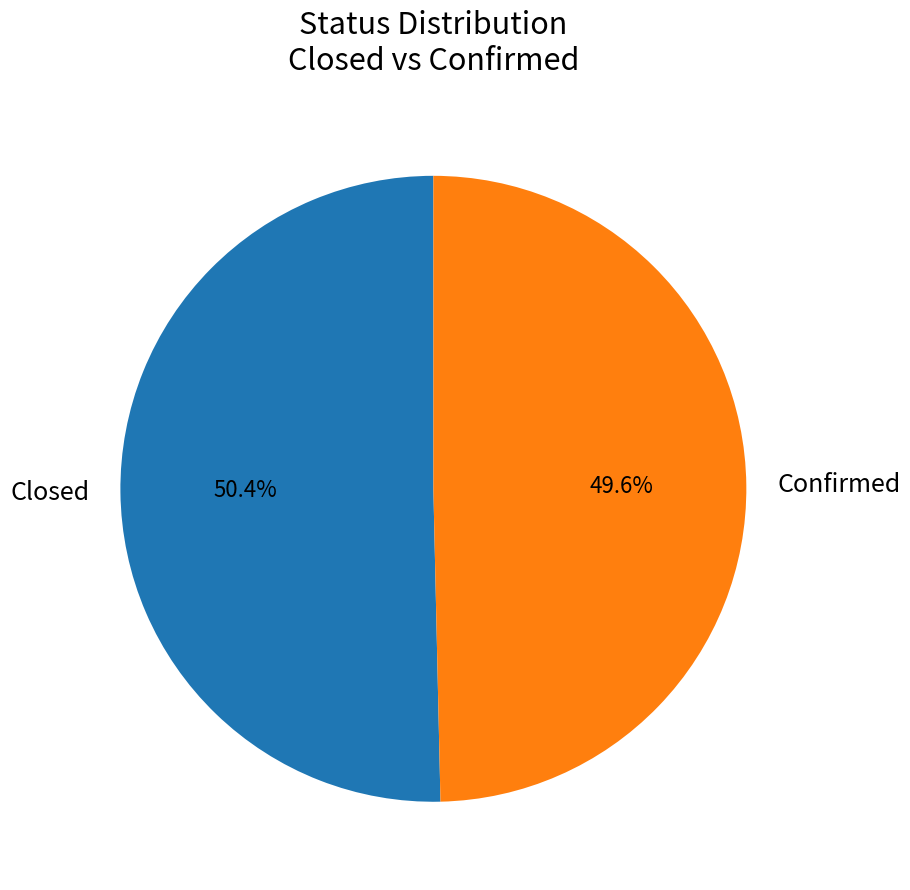

Rank the categories by value from lowest to highest.

Confirmed, Closed